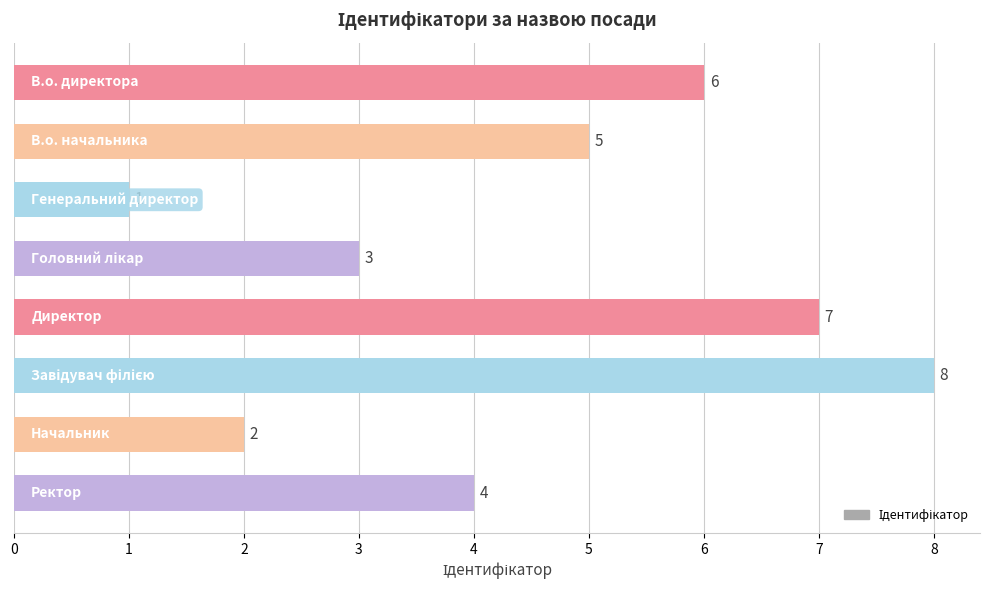

What is the difference between the second highest and minimum values?

6